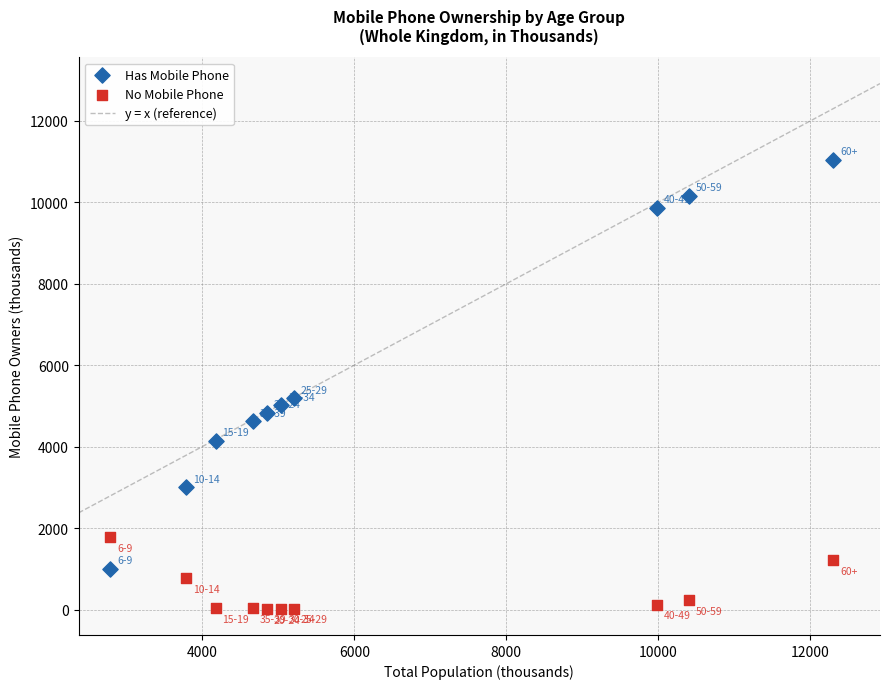

Across all series, what Y value is closest to 5532?

5185.5